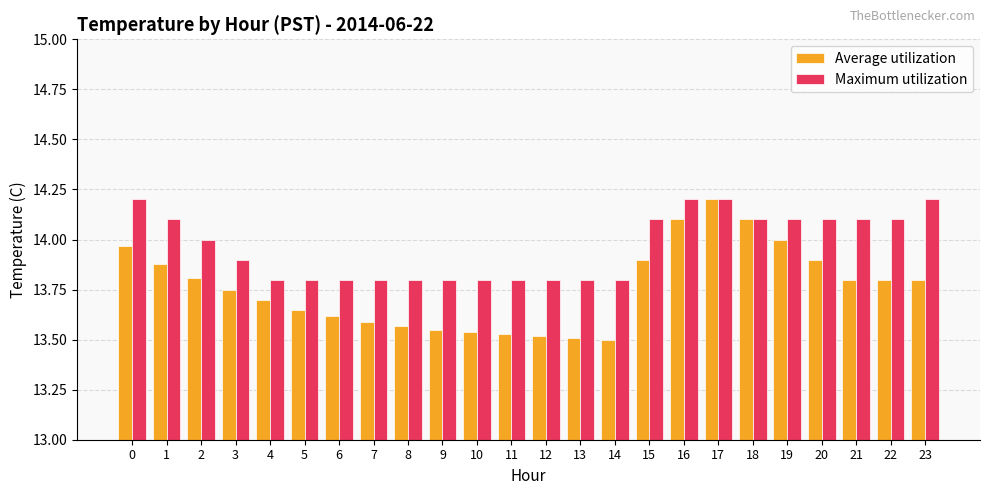

Rank the series by their average value, from lowest to highest.

Average utilization, Maximum utilization